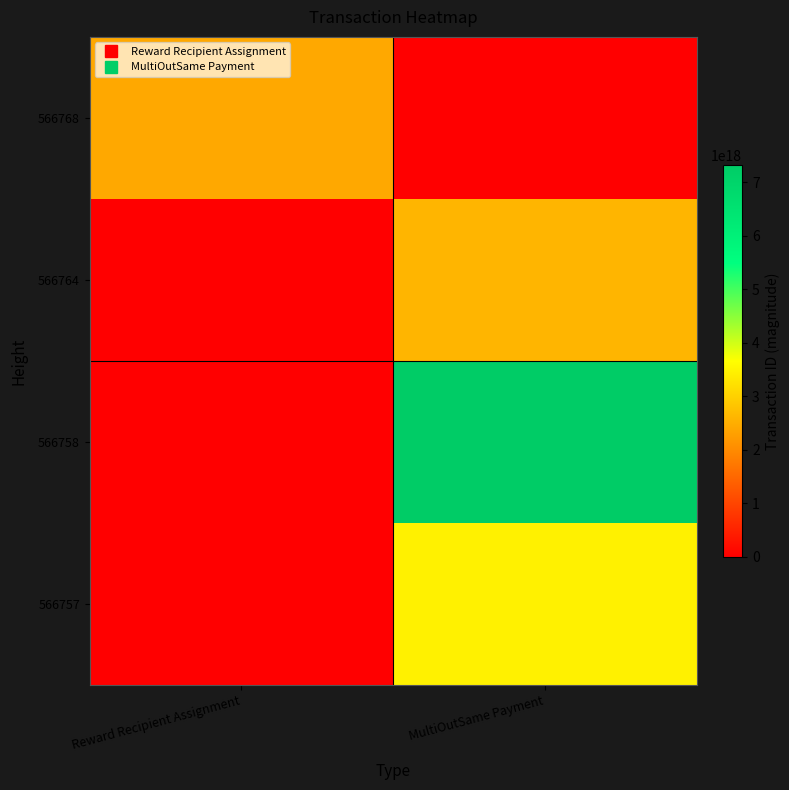

What is the greatest value displayed?

7323709430304011264